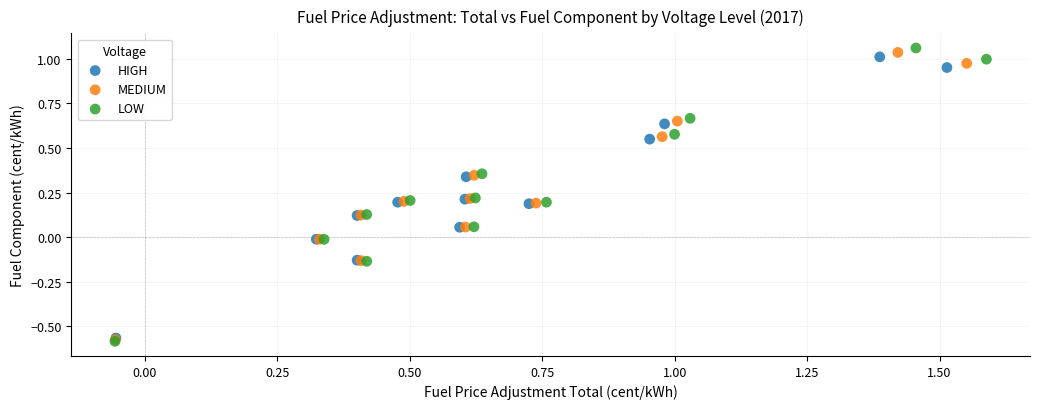

Which series has the widest spread of Y values?

LOW